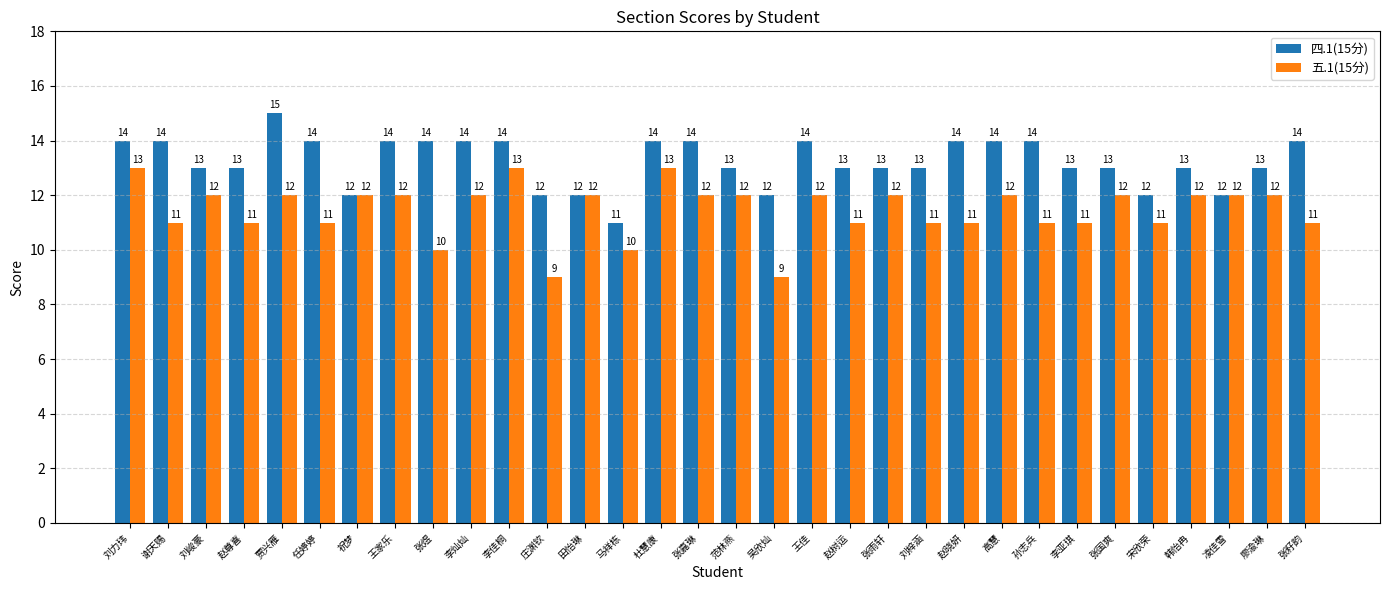

What is the difference between the second highest and second lowest values in the 四.1(15分) series?

2